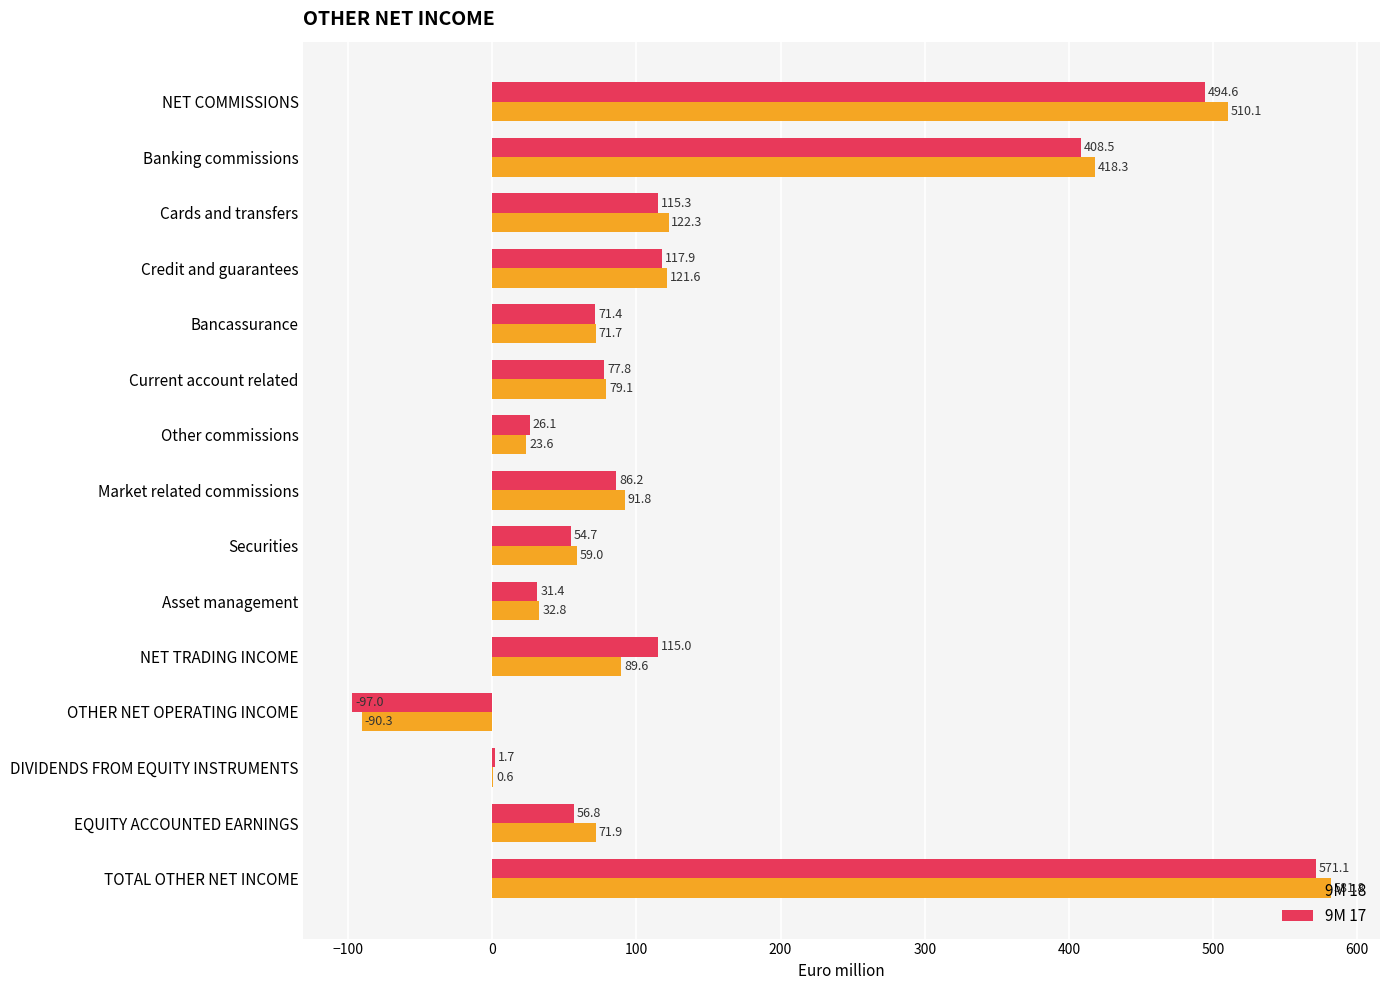

How many data points in 9M 18 are above 79?

8